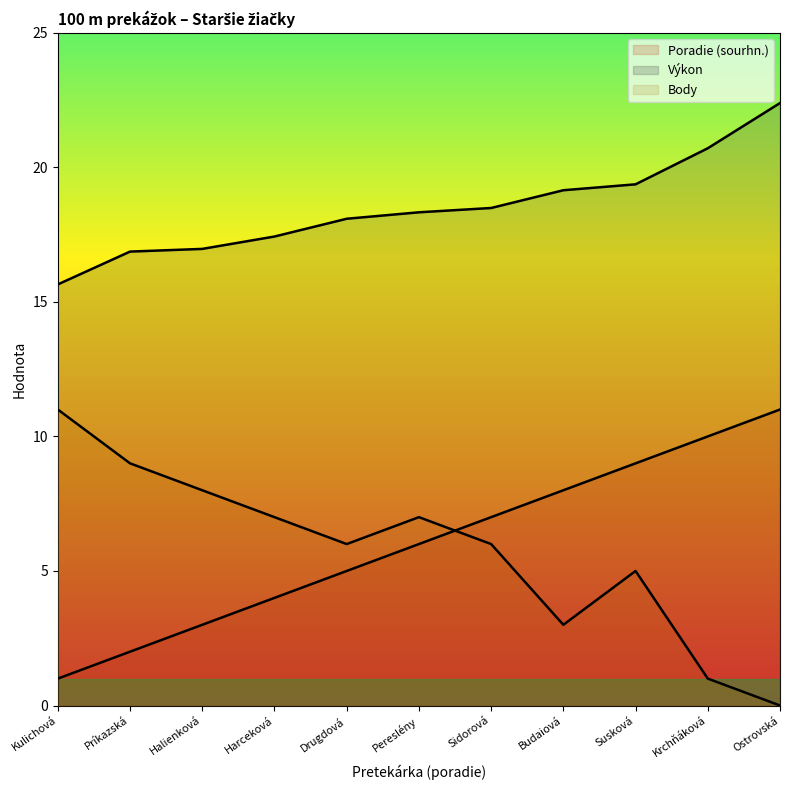

The Poradie (sourhn.) series shows 9.0 at Susková. True or false?

True